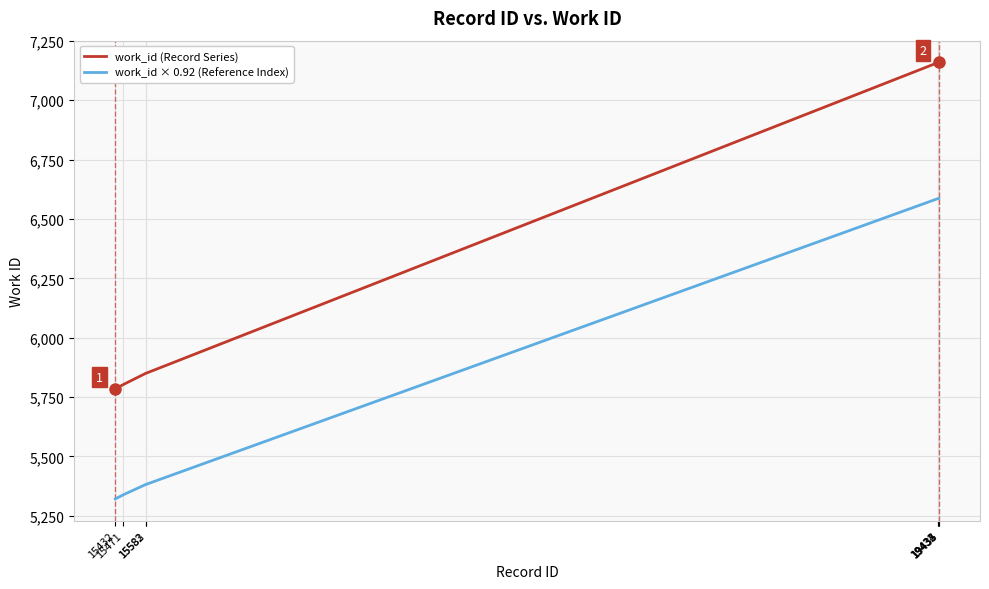

Count the number of data series in this chart.

2